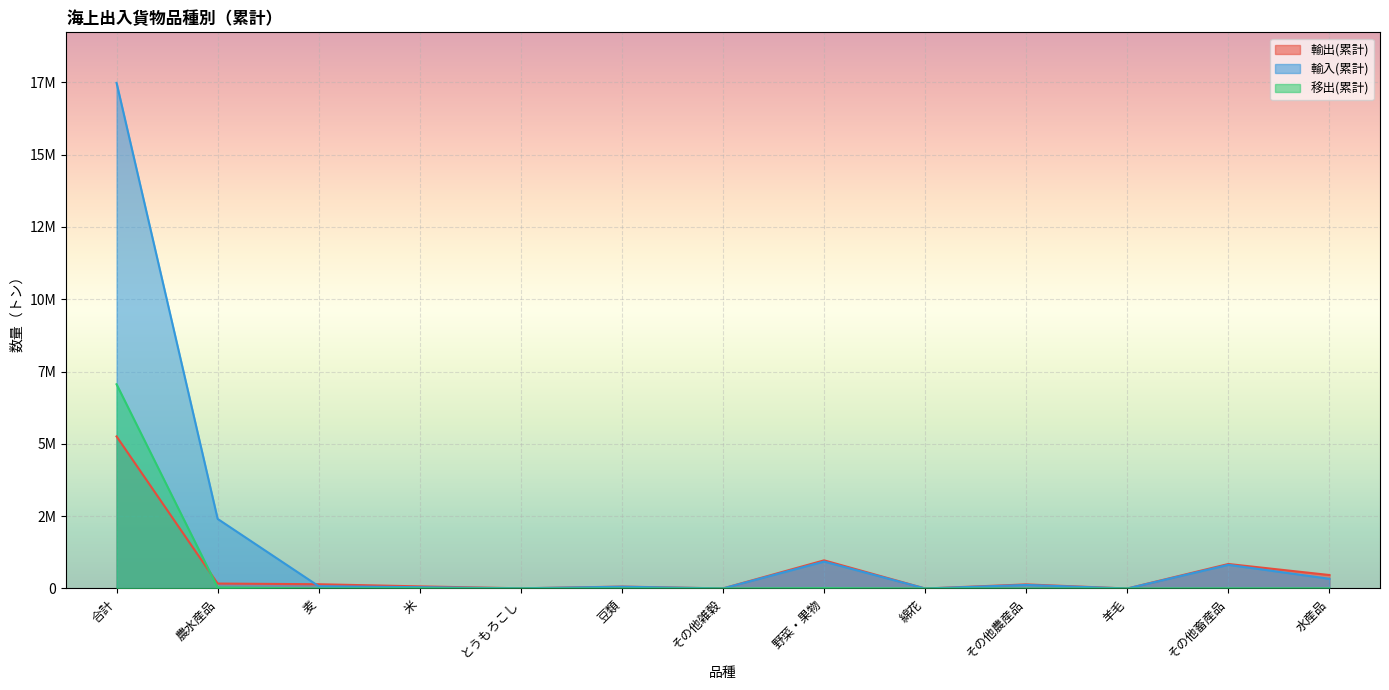

What is the sum of all 移出(累計) values?

7135573